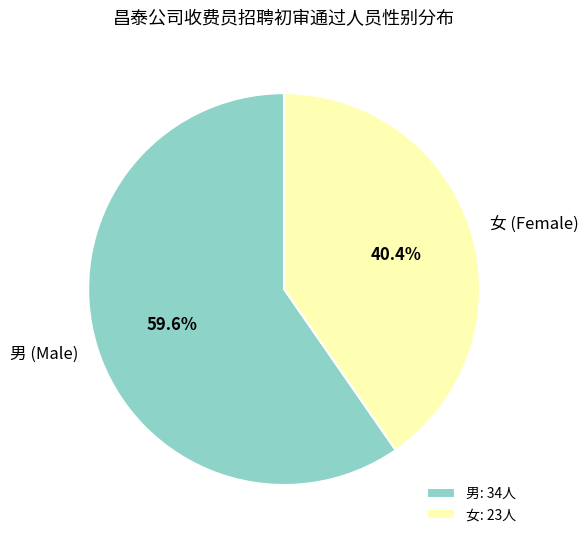

Is 男 (Male) the majority of the pie?

Yes